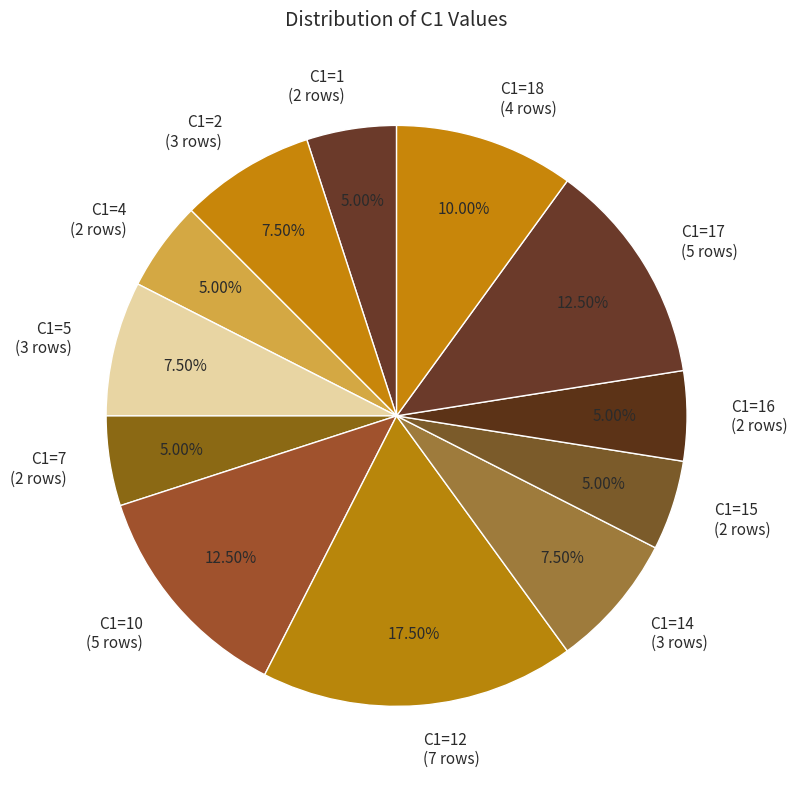

To the nearest percent, what is the average slice percentage?

8%